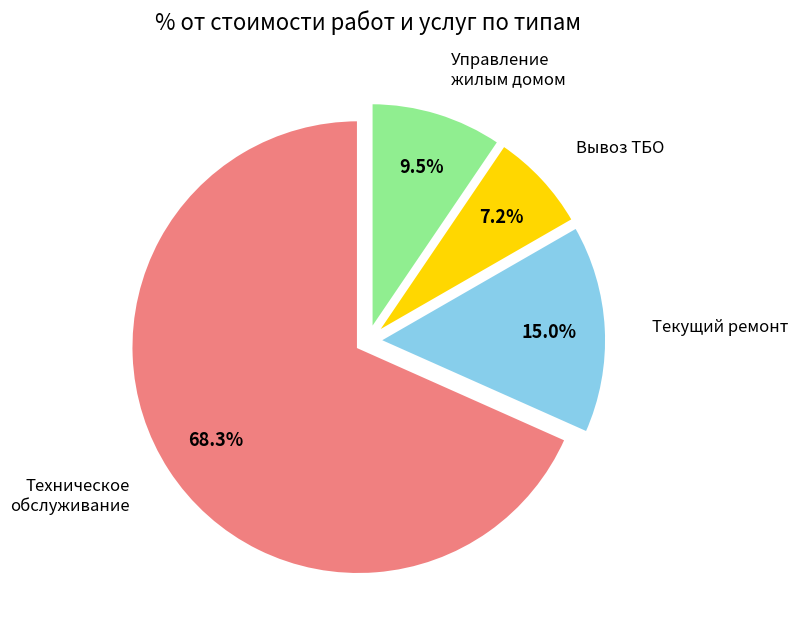

Is there any slice that represents more than half of the pie?

Yes